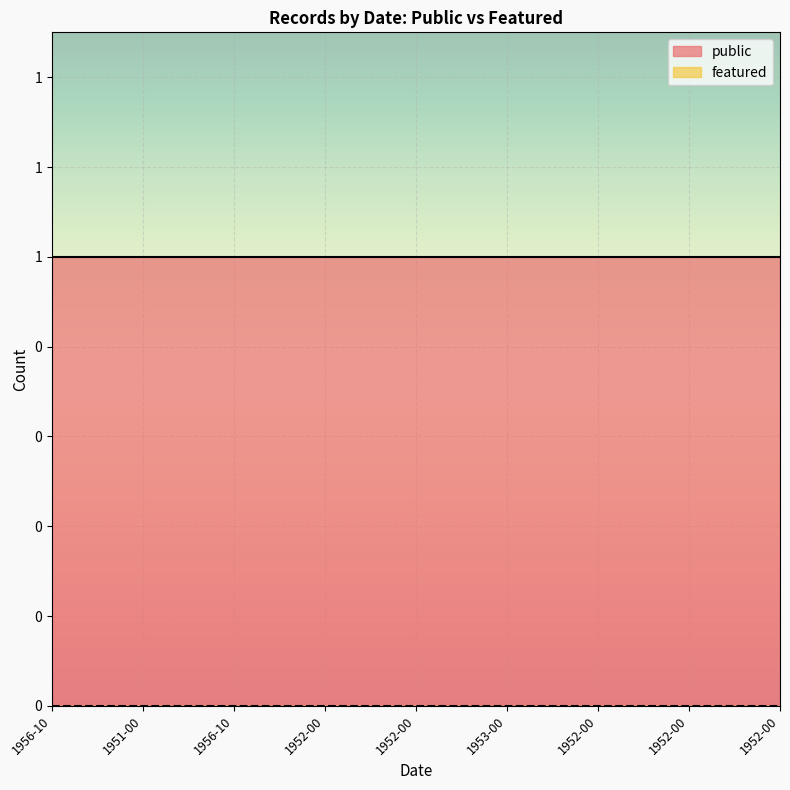

Rank the series at 1956-10 from highest to lowest value.

public, featured